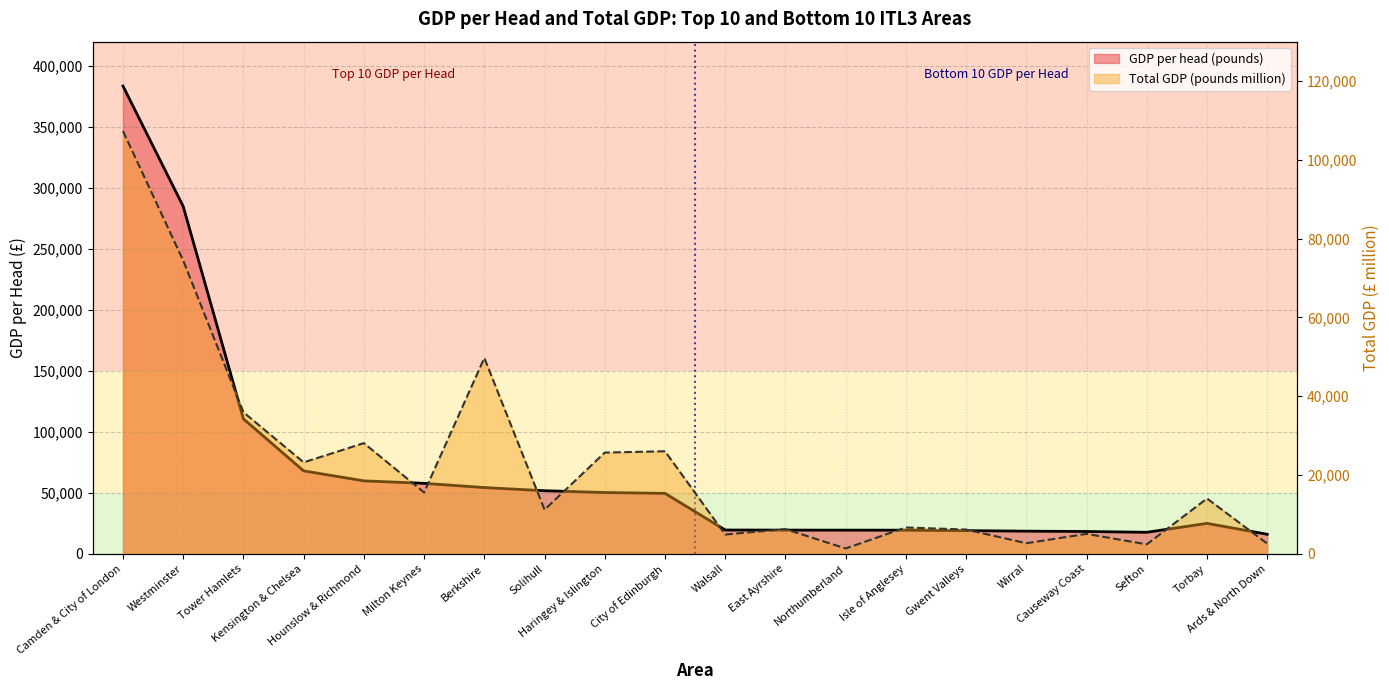

True or false: GDP per head (pounds) has more than 0 interior local peaks.

True